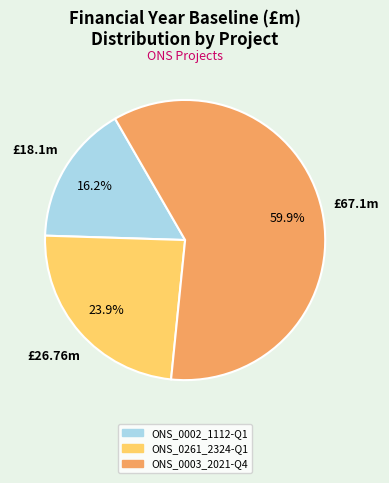

To the nearest percent, what is the combined percentage of ONS_0261_2324-Q1 and ONS_0002_1112-Q1?

40%